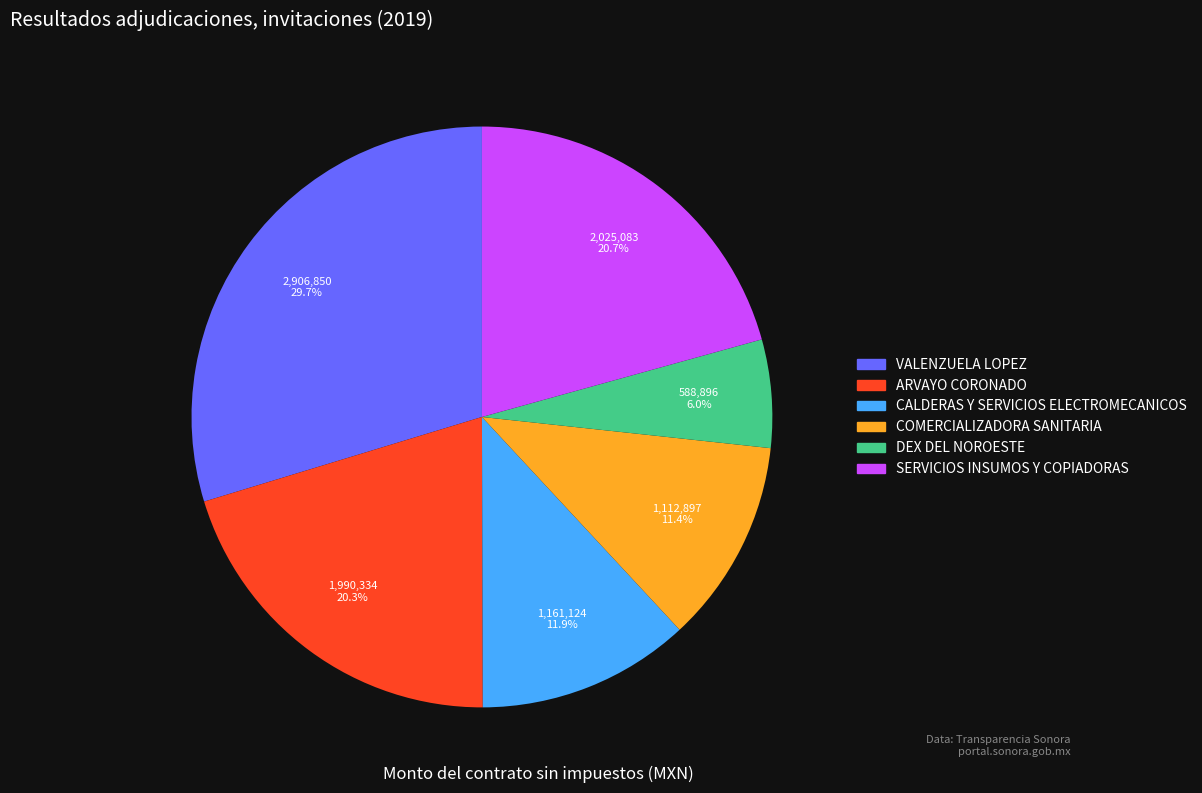

What percentage is the CALDERAS Y SERVICIOS ELECTROMECANICOS slice, to the nearest percent?

12%